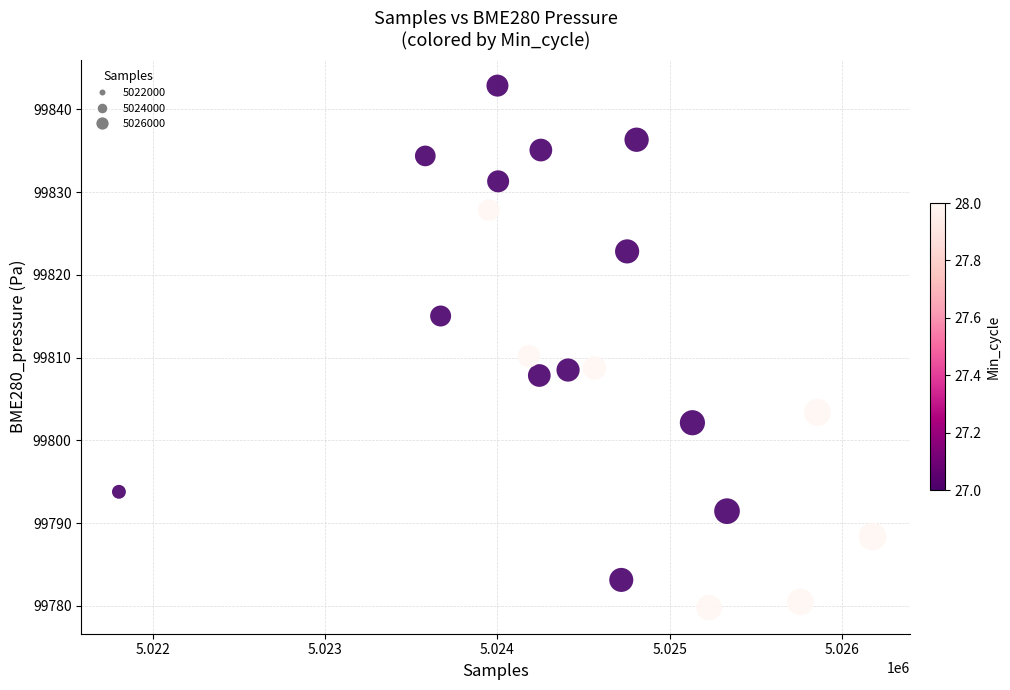

What Y value in the scatter plot is closest to 99811?

99810.2